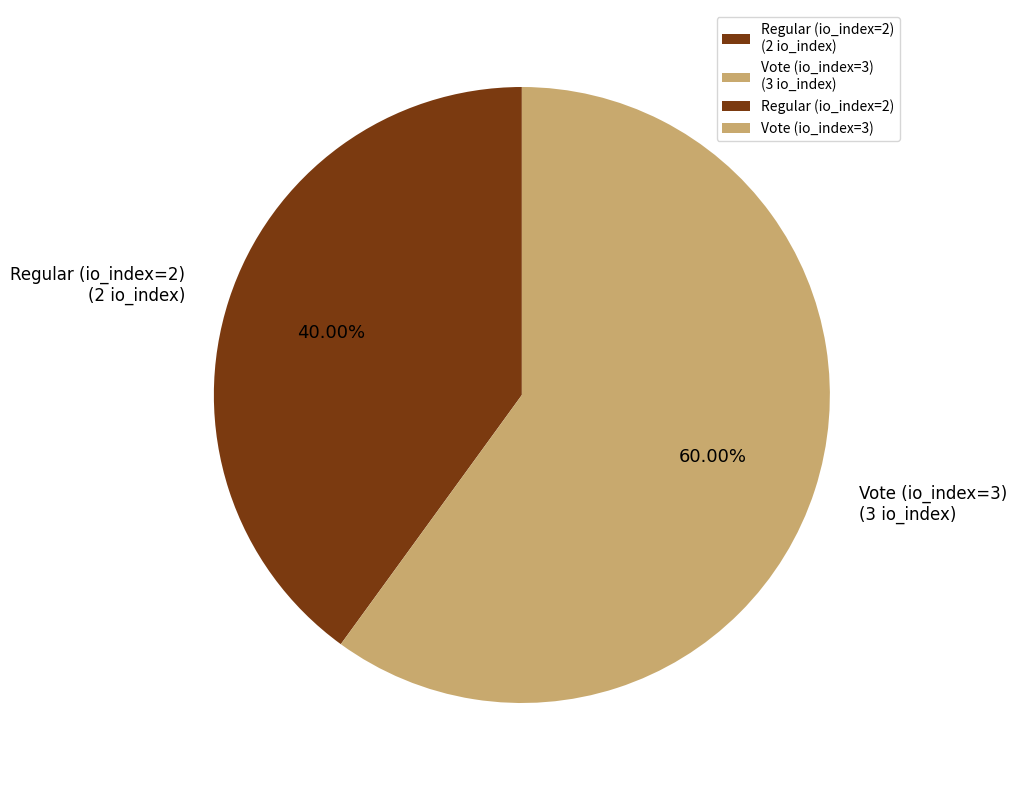

Approximately how many times larger is the value at Vote (io_index=3) compared to Regular (io_index=2)?

1.5